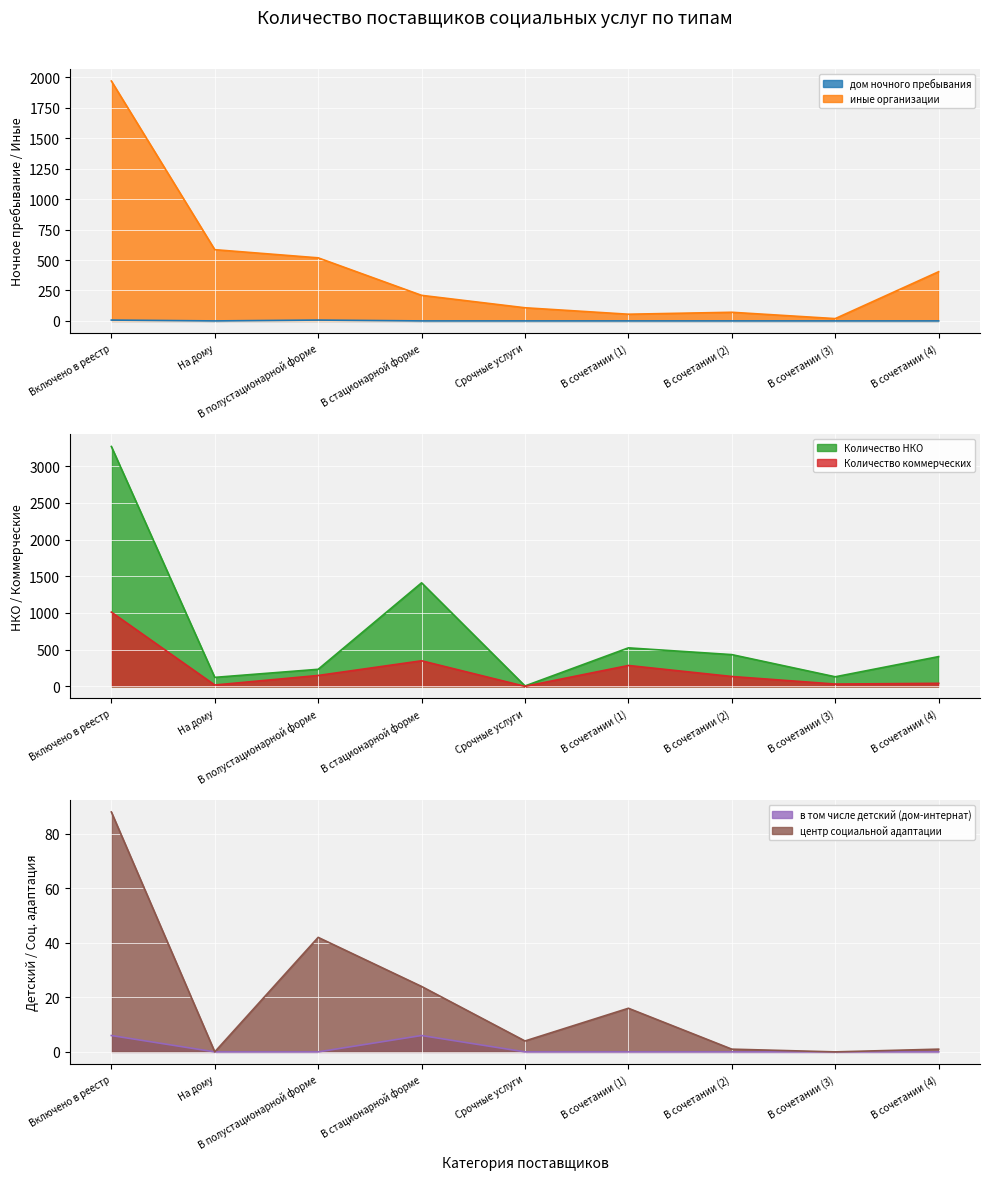

At which label does центр социальной адаптации first exceed 4?

Включено в реестр